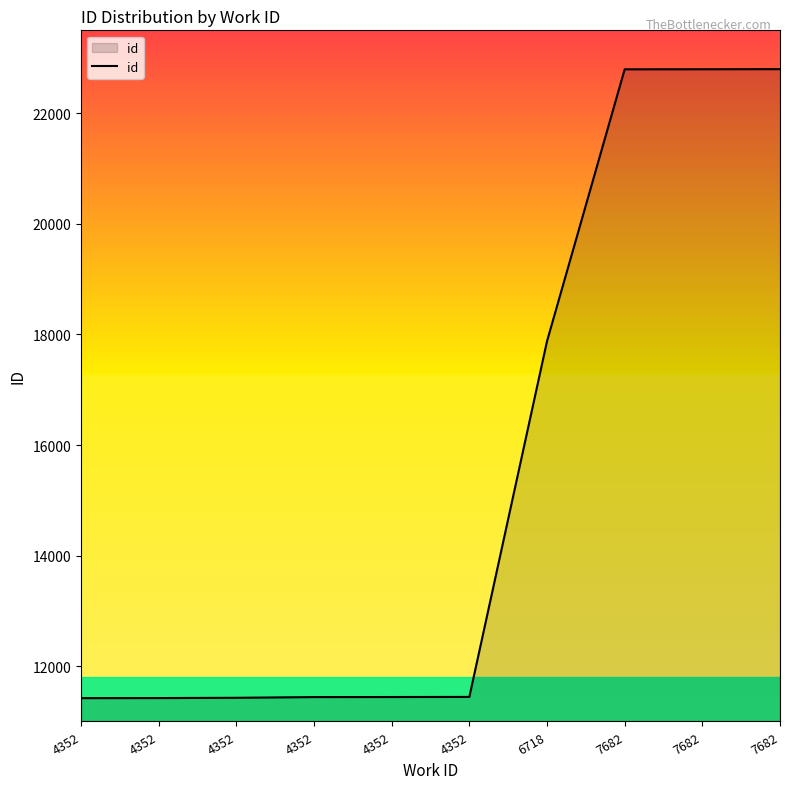

True or false: the data shows 16824 at 4352.

False